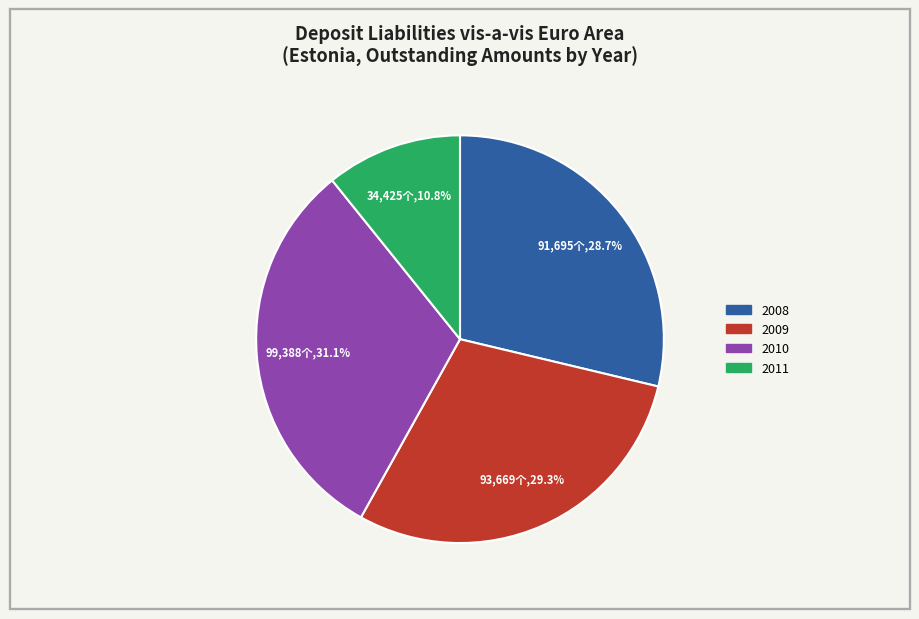

Is there a majority slice in this chart?

No